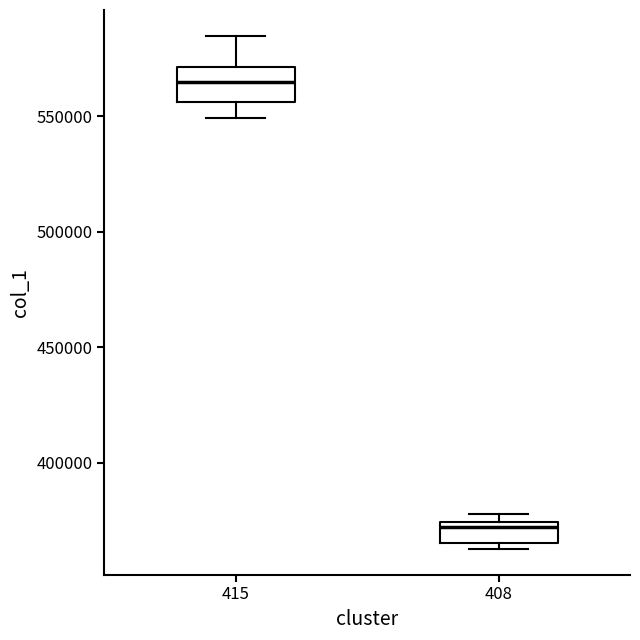

Reading left to right, read every box against the y-axis: the position of its median line, the range the box covers, and the ends of its whiskers. The values are not printed on the chart, so give them approximately, as read against the axis.

415: median 565000, box 555000 to 570000, whiskers 550000 to 585000
408: median 370000, box 365000 to 375000, whiskers 365000 (just below the box's lower edge) to 380000